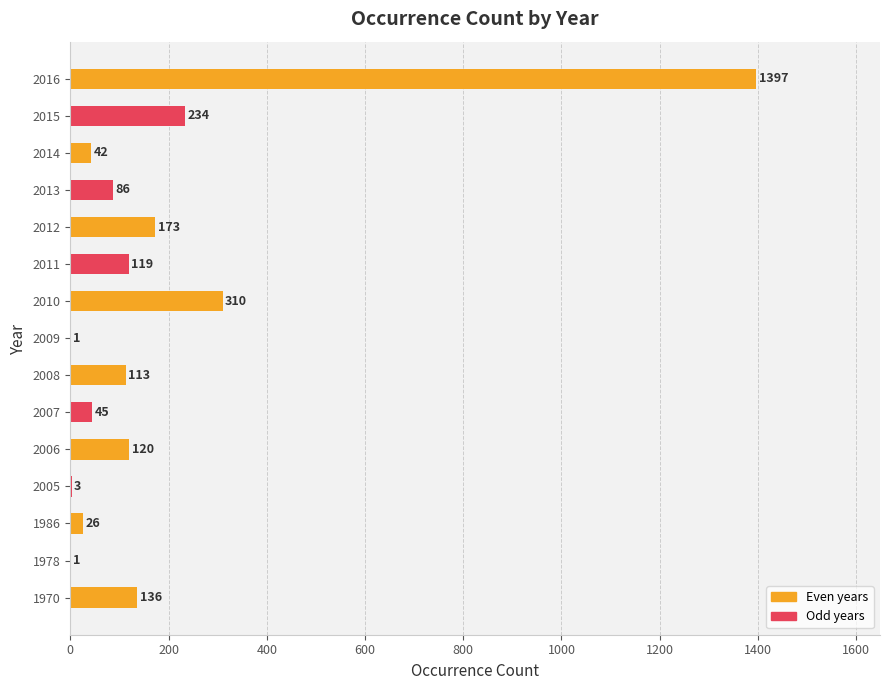

The chart shows a value of 42 at 2014. True or false?

True